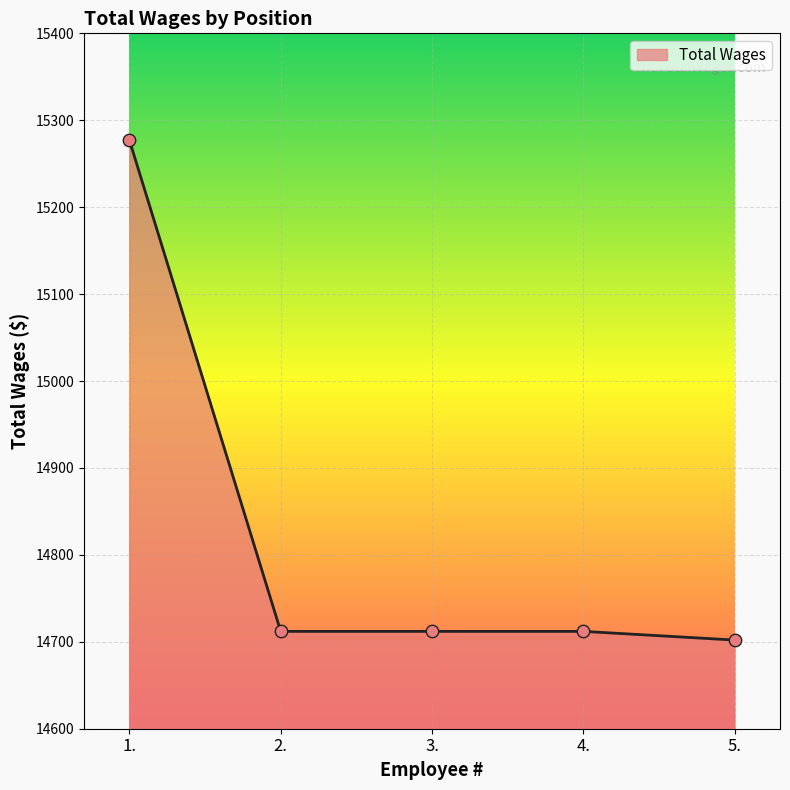

Which has a higher value, 4. or 5.?

4.